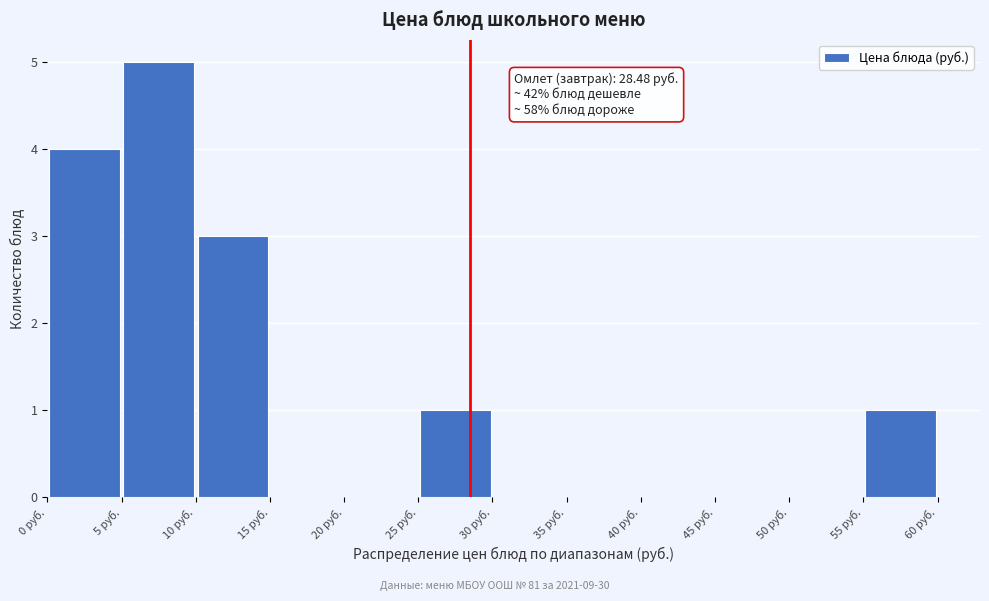

Over which range of the x-axis is the bar tallest?

5 to 10